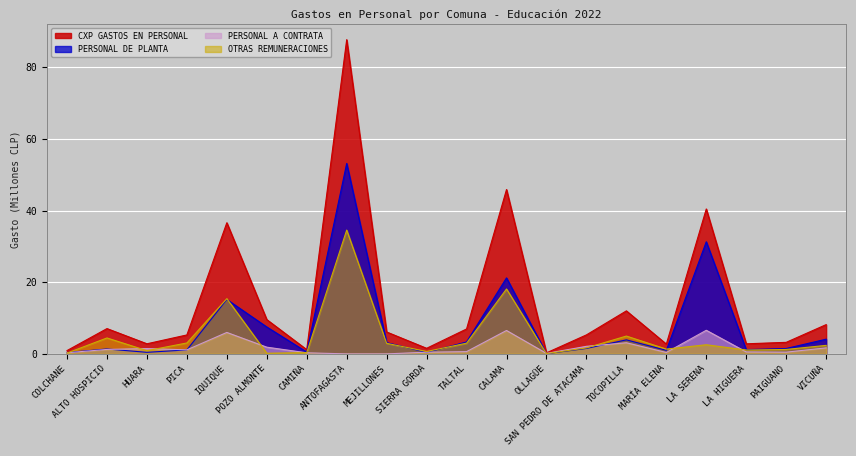

In CXP GASTOS EN PERSONAL, how many points are lower than both neighbors (excluding endpoints)?

6